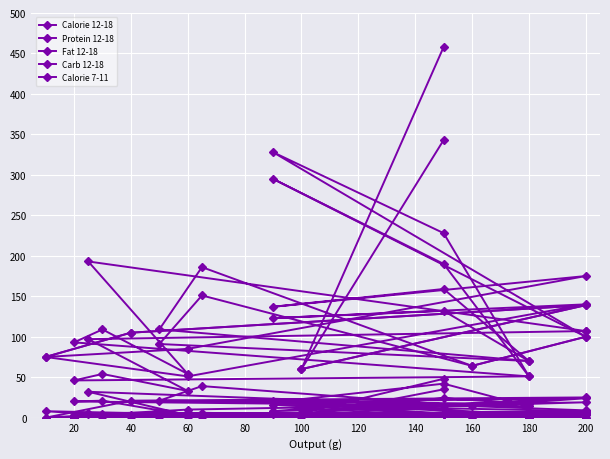

True or false: Calorie 12-18 and Carb 12-18 cross at least once.

False